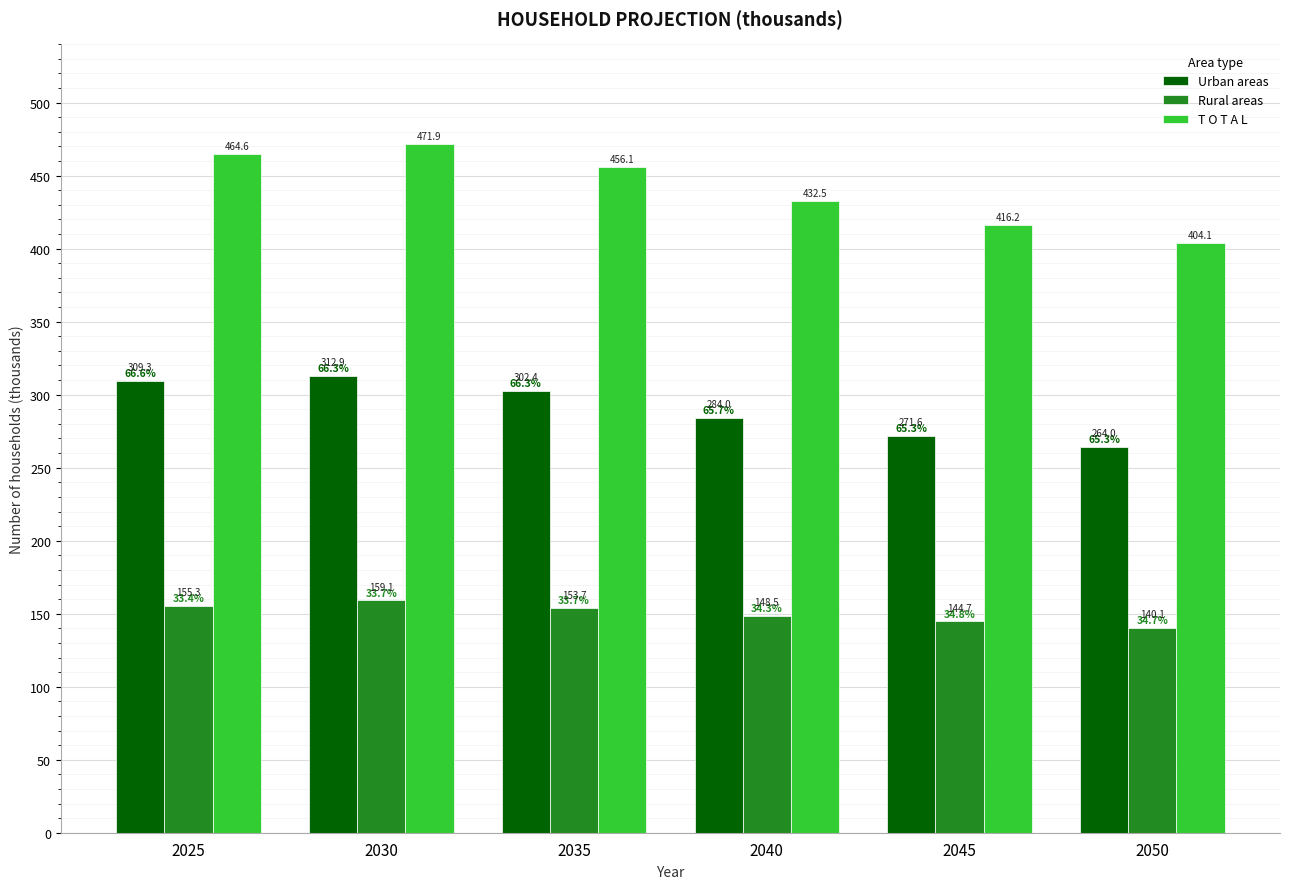

What is the total value across all series at 2040?

865.0